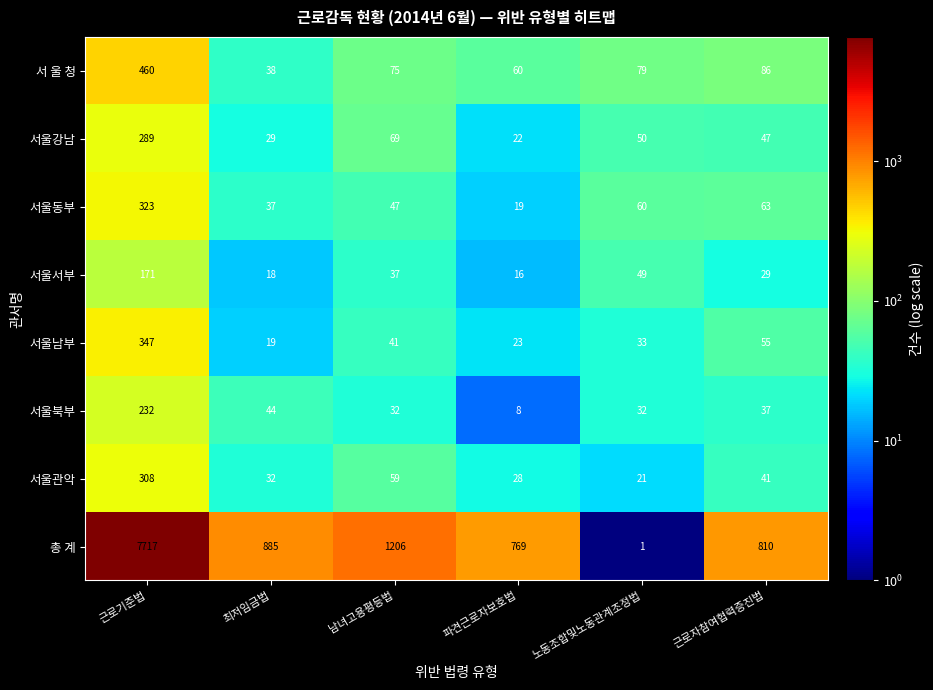

Which label corresponds to the smallest value in the chart?

노동조합및노동관계조정법